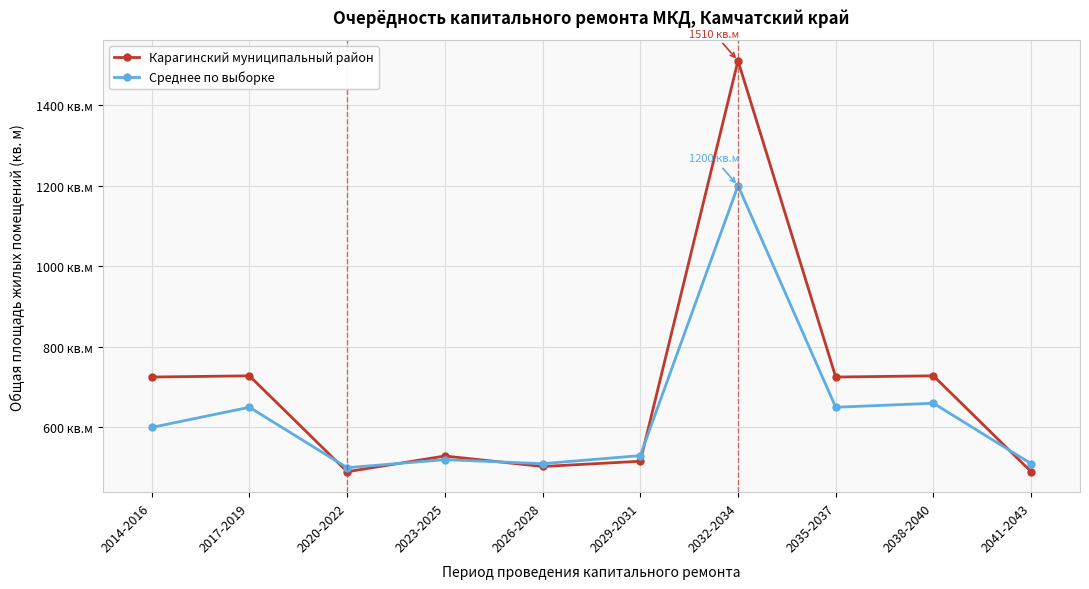

Rank the categories by Карагинский муниципальный район value from highest to lowest.

2032-2034, 2017-2019, 2038-2040, 2014-2016, 2035-2037, 2023-2025, 2029-2031, 2026-2028, 2020-2022, 2041-2043